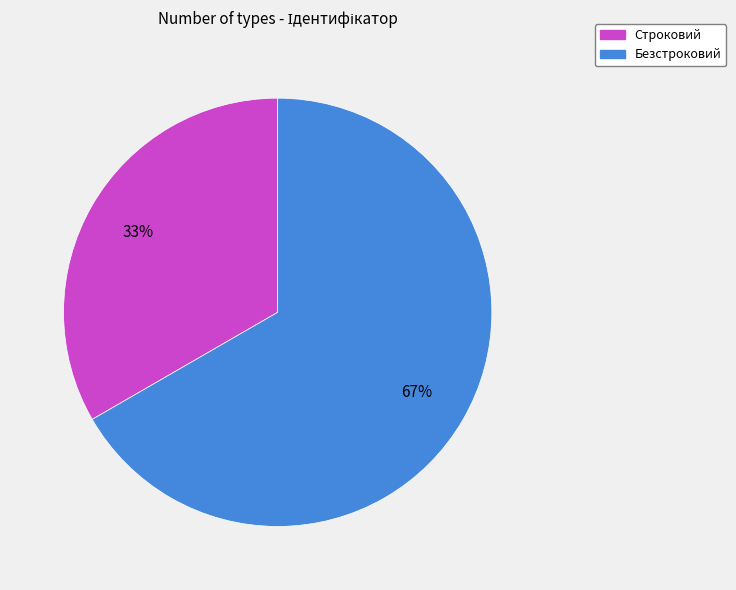

How many slices are in this pie chart?

2